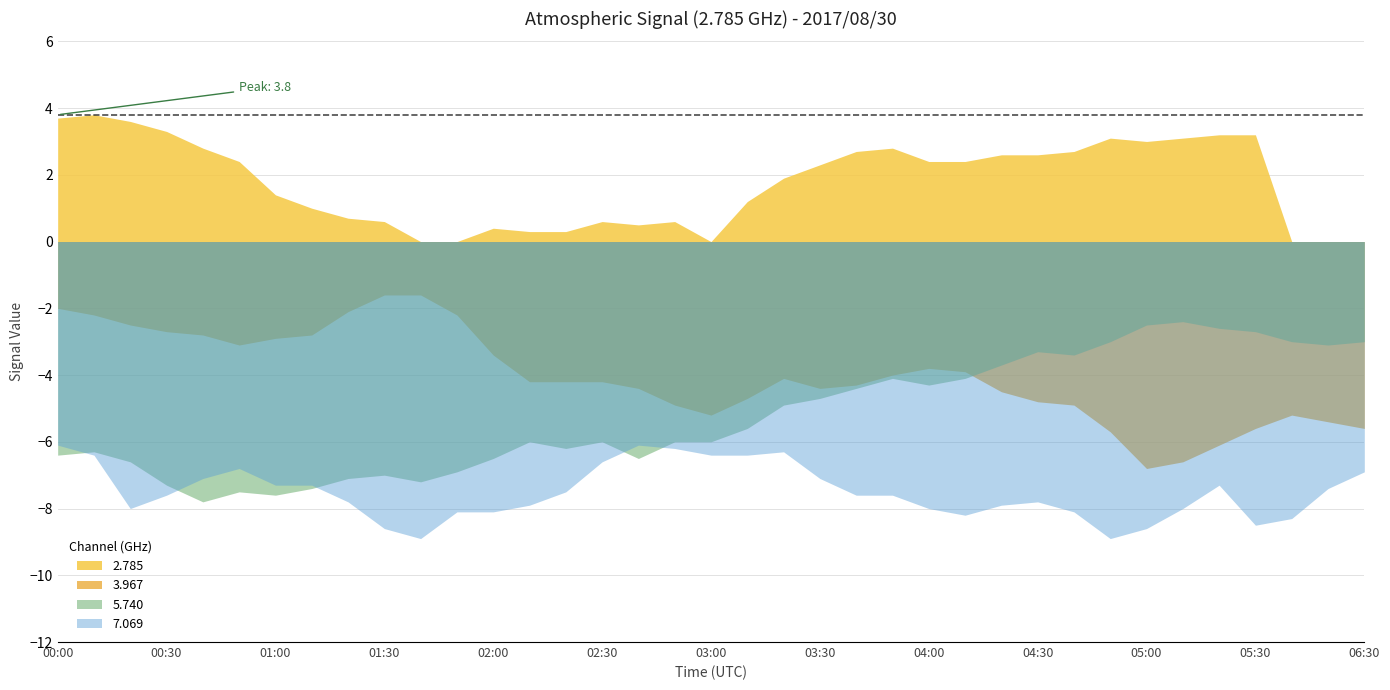

Reading left to right, extract all data points from this chart.

2.785: 2017/08/30 00:00=3.7	2017/08/30 00:10=3.8	2017/08/30 00:20=3.6	2017/08/30 00:30=3.3	2017/08/30 00:40=2.8	2017/08/30 00:50=2.4	2017/08/30 01:00=1.4	2017/08/30 01:10=1.0	2017/08/30 01:20=0.7	2017/08/30 01:30=0.6	2017/08/30 01:40=999.0	2017/08/30 01:50=999.0	2017/08/30 02:00=0.4	2017/08/30 02:10=0.3	2017/08/30 02:20=0.3	2017/08/30 02:30=0.6	2017/08/30 02:40=0.5	2017/08/30 02:50=0.6	2017/08/30 03:00=999.0	2017/08/30 03:10=1.2	2017/08/30 03:20=1.9	2017/08/30 03:30=2.3	2017/08/30 03:40=2.7	2017/08/30 03:50=2.8	2017/08/30 04:00=2.4	2017/08/30 04:10=2.4	2017/08/30 04:20=2.6	2017/08/30 04:30=2.6	2017/08/30 04:40=2.7	2017/08/30 04:50=3.1	2017/08/30 05:00=3.0	2017/08/30 05:10=3.1	2017/08/30 05:20=3.2	2017/08/30 05:30=3.2	2017/08/30 06:10=999.0	2017/08/30 06:20=999.0	2017/08/30 06:30=999.0
3.967: 2017/08/30 00:00=-2.0	2017/08/30 00:10=-2.2	2017/08/30 00:20=-2.5	2017/08/30 00:30=-2.7	2017/08/30 00:40=-2.8	2017/08/30 00:50=-3.1	2017/08/30 01:00=-2.9	2017/08/30 01:10=-2.8	2017/08/30 01:20=-2.1	2017/08/30 01:30=-1.6	2017/08/30 01:40=-1.6	2017/08/30 01:50=-2.2	2017/08/30 02:00=-3.4	2017/08/30 02:10=-4.2	2017/08/30 02:20=-4.2	2017/08/30 02:30=-4.2	2017/08/30 02:40=-4.4	2017/08/30 02:50=-4.9	2017/08/30 03:00=-5.2	2017/08/30 03:10=-4.7	2017/08/30 03:20=-4.1	2017/08/30 03:30=-4.4	2017/08/30 03:40=-4.3	2017/08/30 03:50=-4.0	2017/08/30 04:00=-3.8	2017/08/30 04:10=-3.9	2017/08/30 04:20=-4.5	2017/08/30 04:30=-4.8	2017/08/30 04:40=-4.9	2017/08/30 04:50=-5.7	2017/08/30 05:00=-6.8	2017/08/30 05:10=-6.6	2017/08/30 05:20=-6.1	2017/08/30 05:30=-5.6	2017/08/30 06:10=-5.2	2017/08/30 06:20=-5.4	2017/08/30 06:30=-5.6
5.740: 2017/08/30 00:00=-6.4	2017/08/30 00:10=-6.3	2017/08/30 00:20=-6.6	2017/08/30 00:30=-7.3	2017/08/30 00:40=-7.8	2017/08/30 00:50=-7.5	2017/08/30 01:00=-7.6	2017/08/30 01:10=-7.4	2017/08/30 01:20=-7.1	2017/08/30 01:30=-7.0	2017/08/30 01:40=-7.2	2017/08/30 01:50=-6.9	2017/08/30 02:00=-6.5	2017/08/30 02:10=-6.0	2017/08/30 02:20=-6.2	2017/08/30 02:30=-6.0	2017/08/30 02:40=-6.5	2017/08/30 02:50=-6.0	2017/08/30 03:00=-6.0	2017/08/30 03:10=-5.6	2017/08/30 03:20=-4.9	2017/08/30 03:30=-4.7	2017/08/30 03:40=-4.4	2017/08/30 03:50=-4.1	2017/08/30 04:00=-4.3	2017/08/30 04:10=-4.1	2017/08/30 04:20=-3.7	2017/08/30 04:30=-3.3	2017/08/30 04:40=-3.4	2017/08/30 04:50=-3.0	2017/08/30 05:00=-2.5	2017/08/30 05:10=-2.4	2017/08/30 05:20=-2.6	2017/08/30 05:30=-2.7	2017/08/30 06:10=-3.0	2017/08/30 06:20=-3.1	2017/08/30 06:30=-3.0
7.069: 2017/08/30 00:00=-6.1	2017/08/30 00:10=-6.4	2017/08/30 00:20=-8.0	2017/08/30 00:30=-7.6	2017/08/30 00:40=-7.1	2017/08/30 00:50=-6.8	2017/08/30 01:00=-7.3	2017/08/30 01:10=-7.3	2017/08/30 01:20=-7.8	2017/08/30 01:30=-8.6	2017/08/30 01:40=-8.9	2017/08/30 01:50=-8.1	2017/08/30 02:00=-8.1	2017/08/30 02:10=-7.9	2017/08/30 02:20=-7.5	2017/08/30 02:30=-6.6	2017/08/30 02:40=-6.1	2017/08/30 02:50=-6.2	2017/08/30 03:00=-6.4	2017/08/30 03:10=-6.4	2017/08/30 03:20=-6.3	2017/08/30 03:30=-7.1	2017/08/30 03:40=-7.6	2017/08/30 03:50=-7.6	2017/08/30 04:00=-8.0	2017/08/30 04:10=-8.2	2017/08/30 04:20=-7.9	2017/08/30 04:30=-7.8	2017/08/30 04:40=-8.1	2017/08/30 04:50=-8.9	2017/08/30 05:00=-8.6	2017/08/30 05:10=-8.0	2017/08/30 05:20=-7.3	2017/08/30 05:30=-8.5	2017/08/30 06:10=-8.3	2017/08/30 06:20=-7.4	2017/08/30 06:30=-6.9